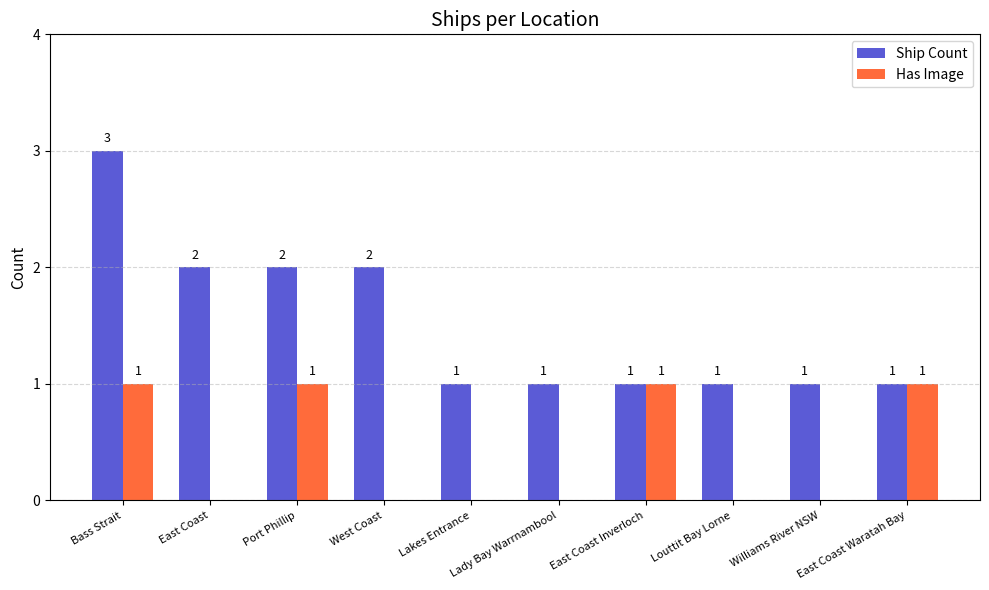

What are all the series names shown in the legend?

Ship Count, Has Image